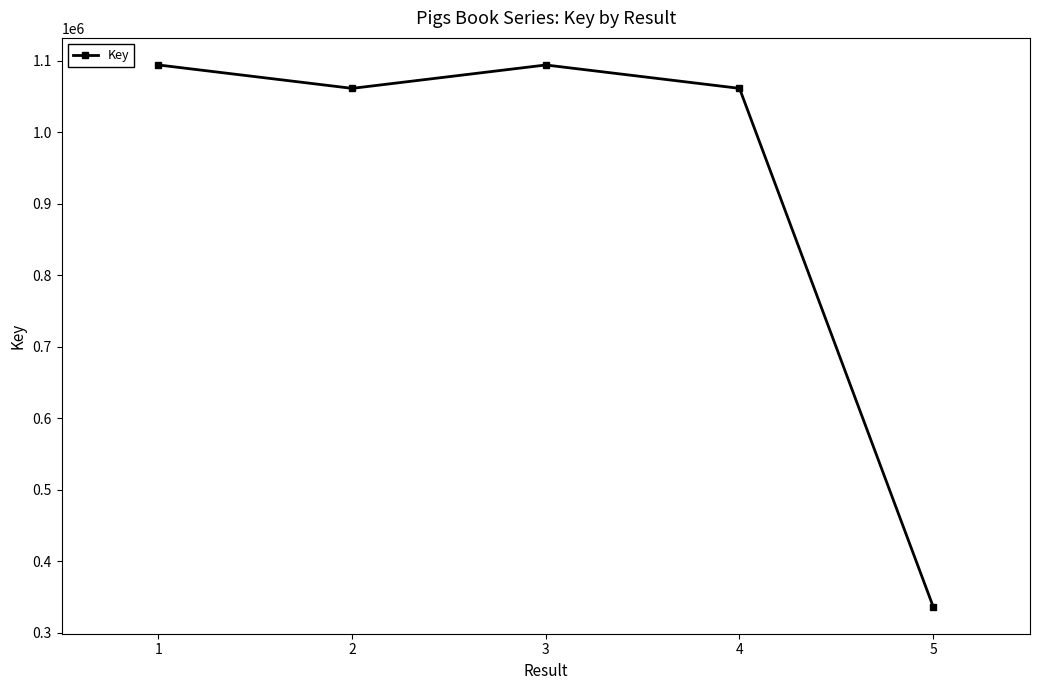

The value at 4 is 1061693. True or false?

True